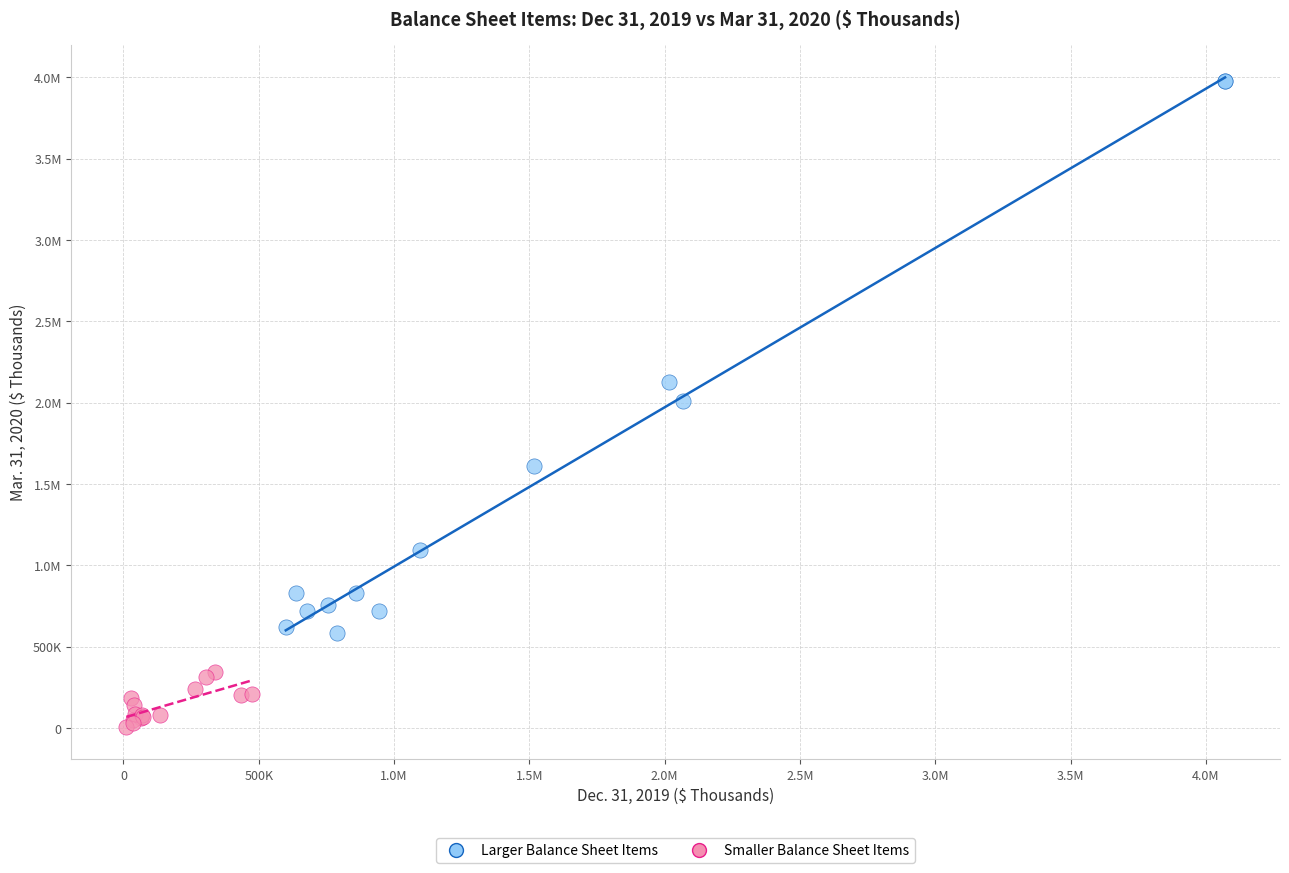

What are all the series names shown in the legend?

Larger Balance Sheet Items, Smaller Balance Sheet Items